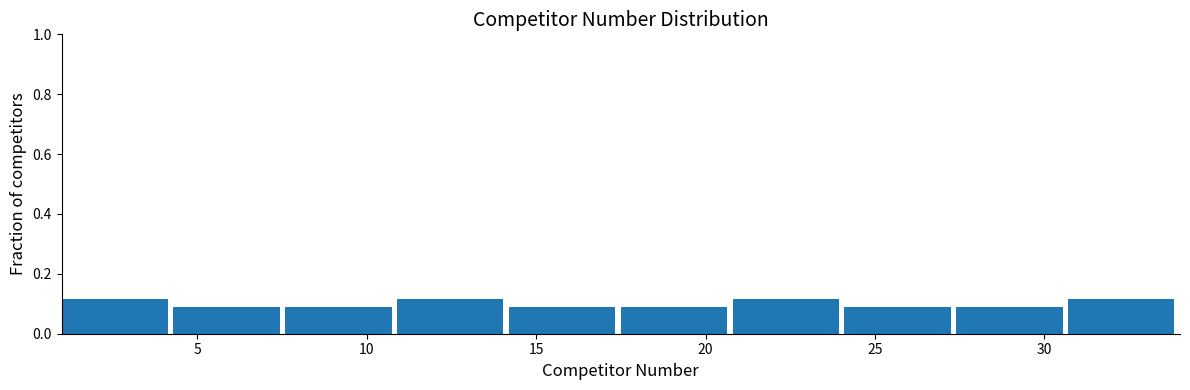

Reading left to right, list every bar in this chart as the range it spans on the x-axis followed by its height. Neither the bar edges nor the heights are printed on the chart, so give them approximately, as read against the axes.

1.0 to 4.3: 0.12
4.3 to 7.6: 0.08
7.6 to 10.9: 0.08
10.9 to 14.2: 0.12
14.2 to 17.5: 0.08
17.5 to 20.8: 0.08
20.8 to 24.1: 0.12
24.1 to 27.4: 0.08
27.4 to 30.7: 0.08
30.7 to 34.0: 0.12